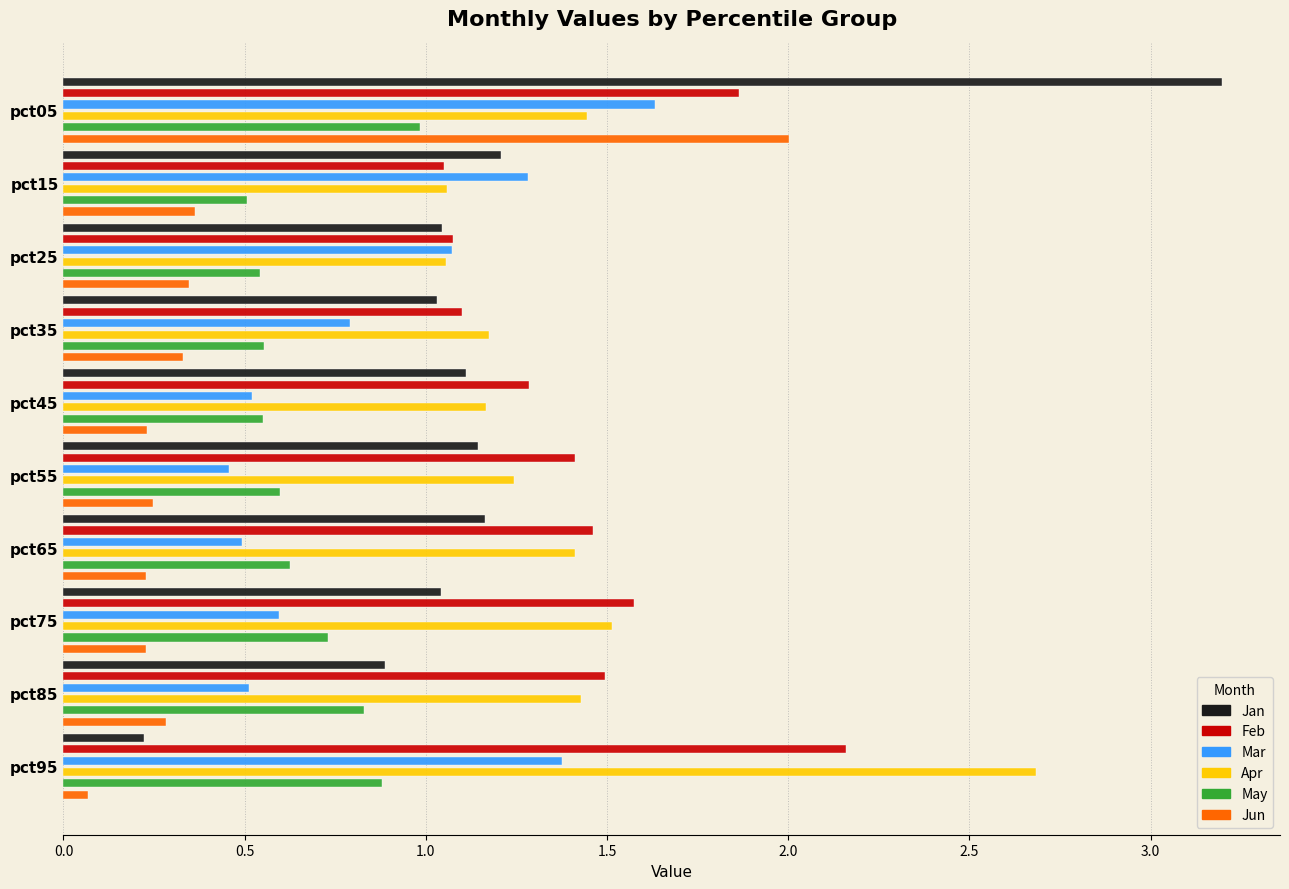

How many bars are there in total?

60